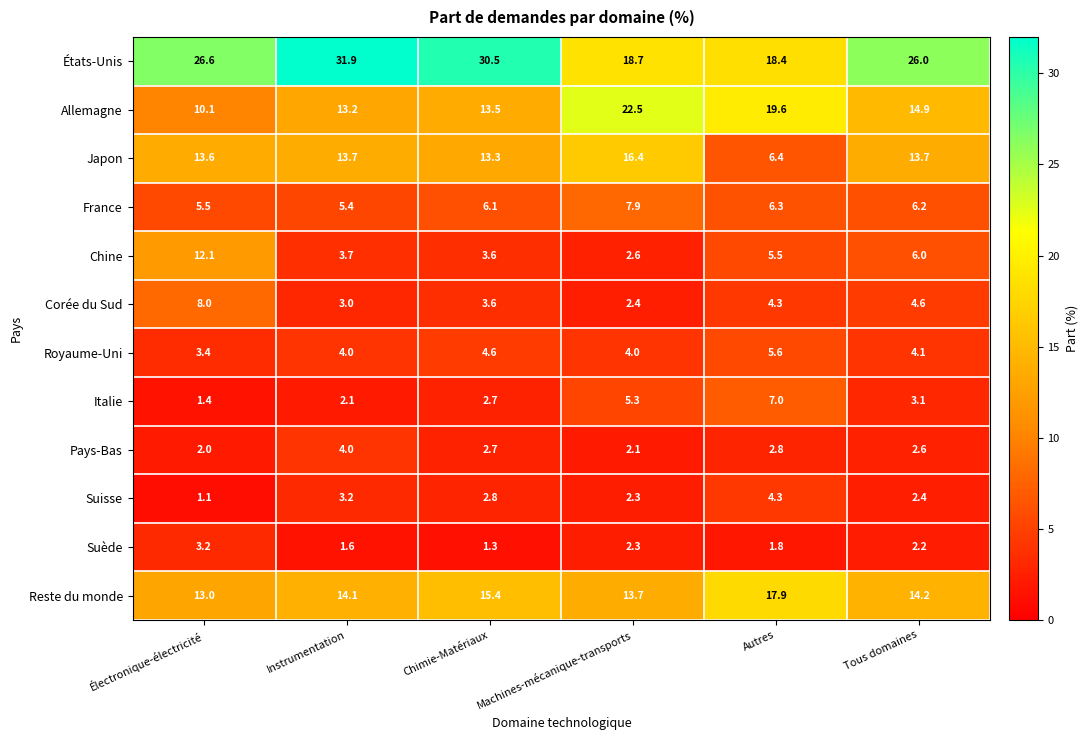

What is the difference between the maximum and minimum values in the Allemagne series?

12.4